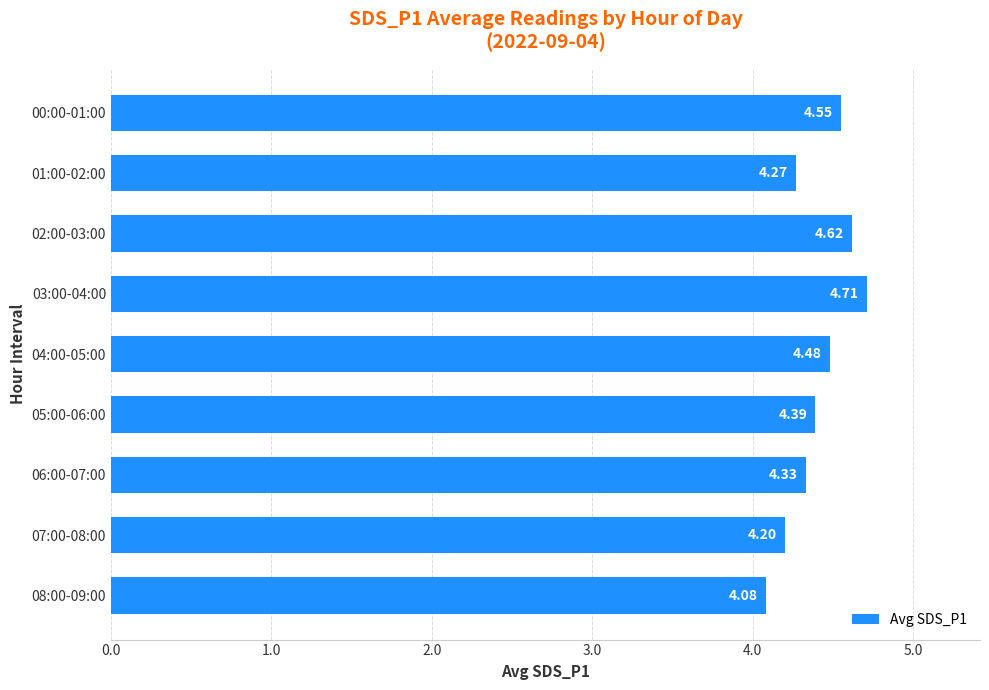

At which category does the chart reach its peak across all series?

03:00-04:00